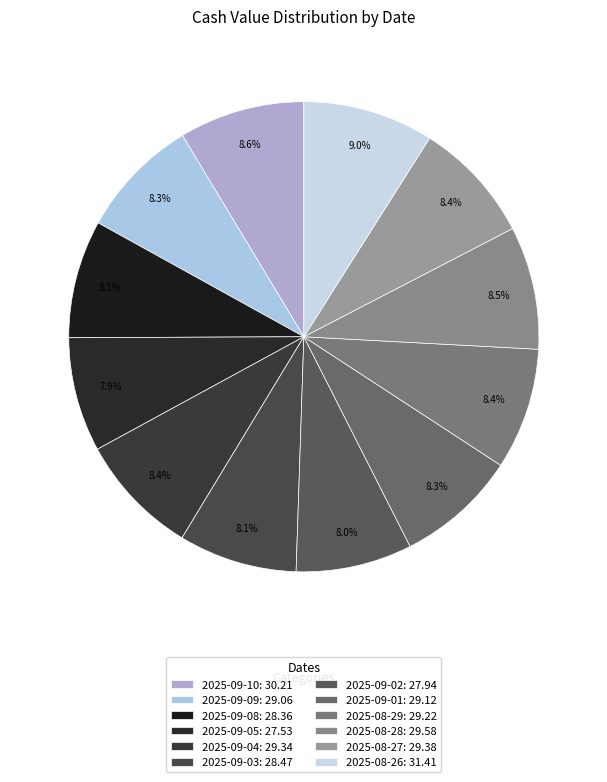

To the nearest percent, what is the combined percentage of 2025-09-02 and 2025-08-28?

16%